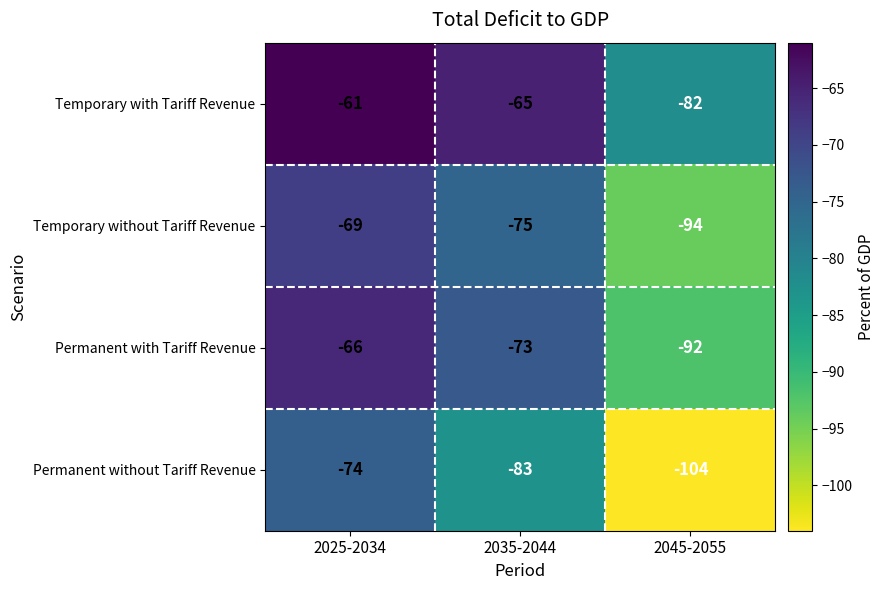

What is the difference between the Temporary with Tariff Revenue values at 2035-2044 and 2025-2034?

4